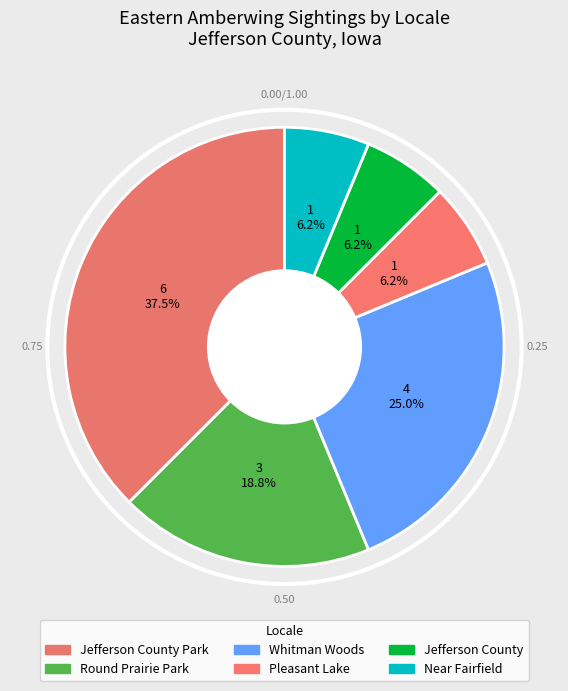

To the nearest percent, what percentage of the pie is Pleasant Lake?

6%